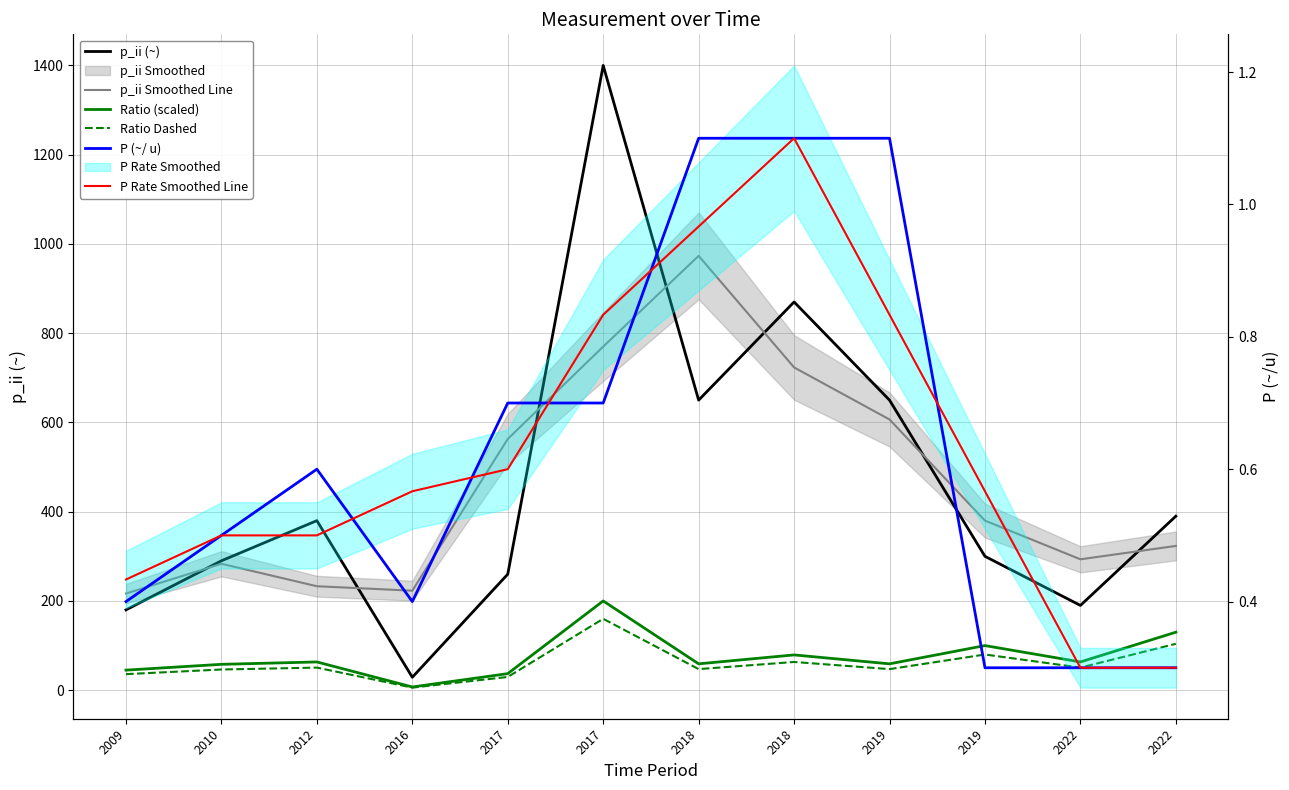

Does the chart display data point markers on the line(s)?

No